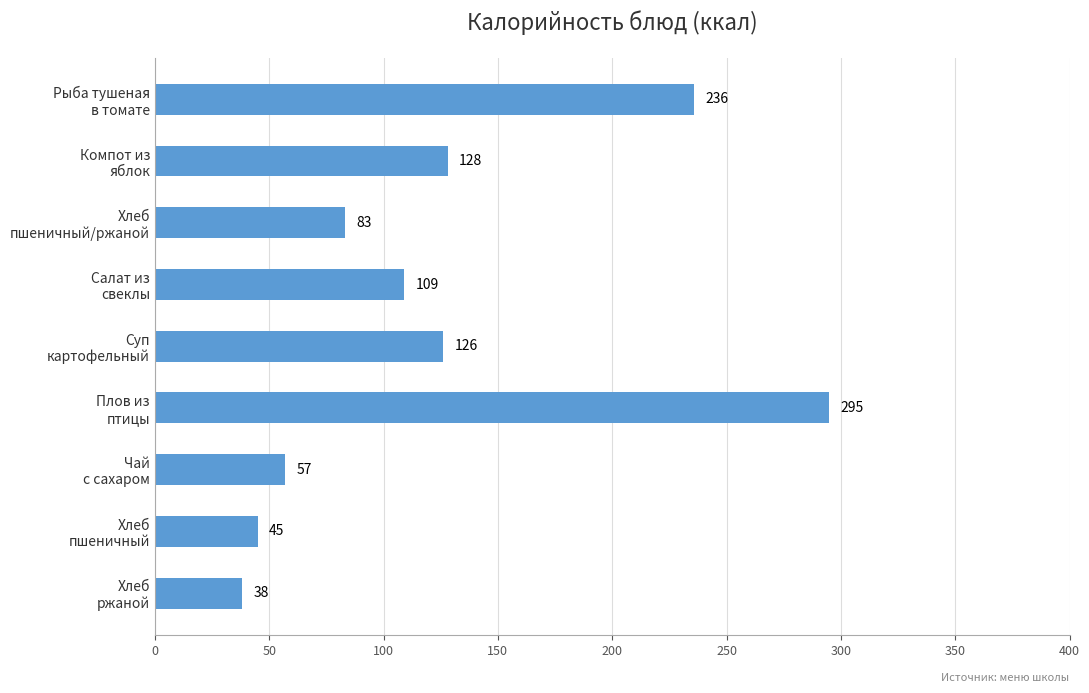

What is the difference between the second highest and second lowest values?

191